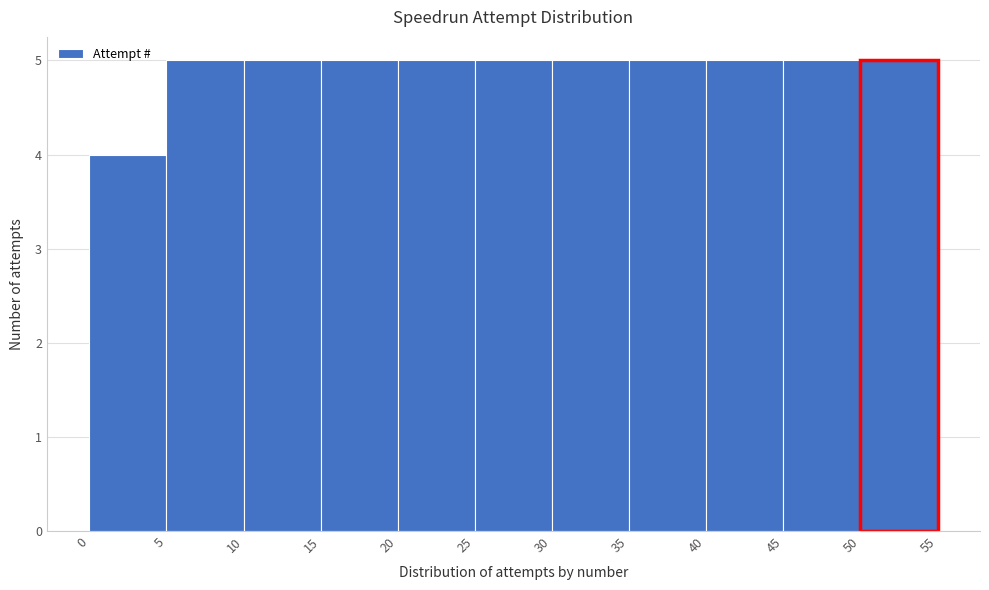

How tall is the bar that spans 25 to 30 on the x-axis? The values are not printed on the chart, so give them approximately, as read against the axis.

5